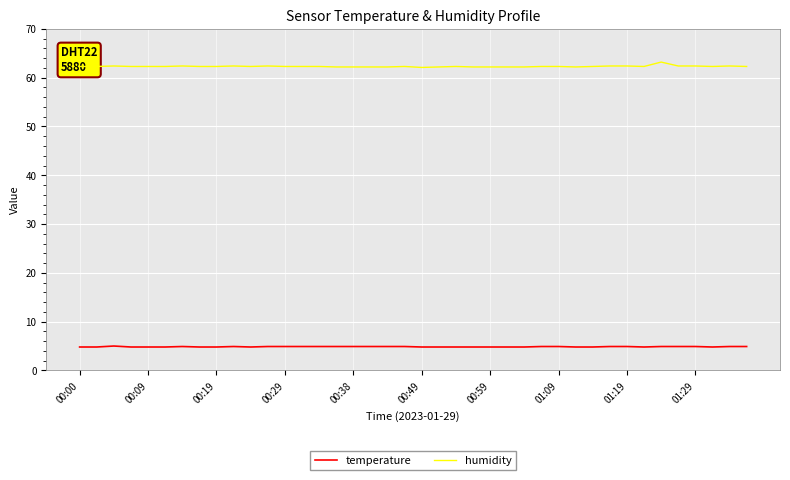

What is the lowest value of the temperature series?

4.8